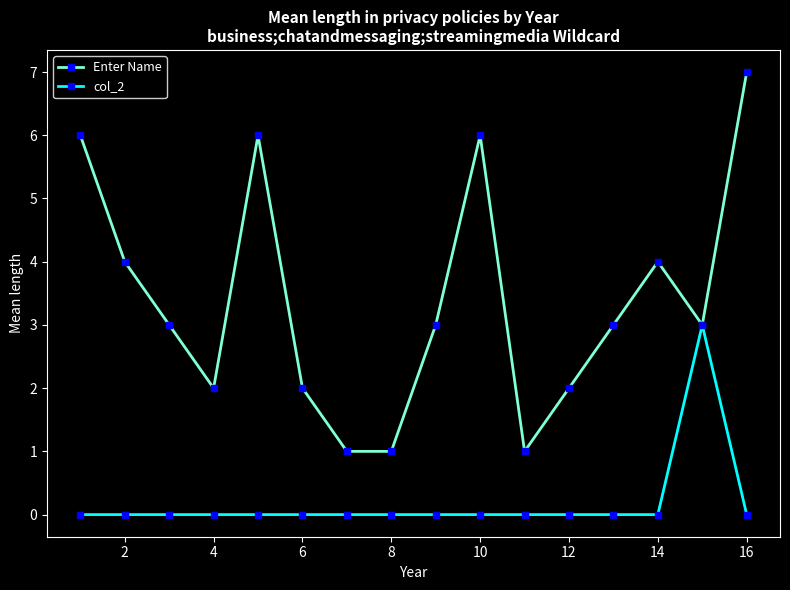

Count the number of data series in this chart.

2